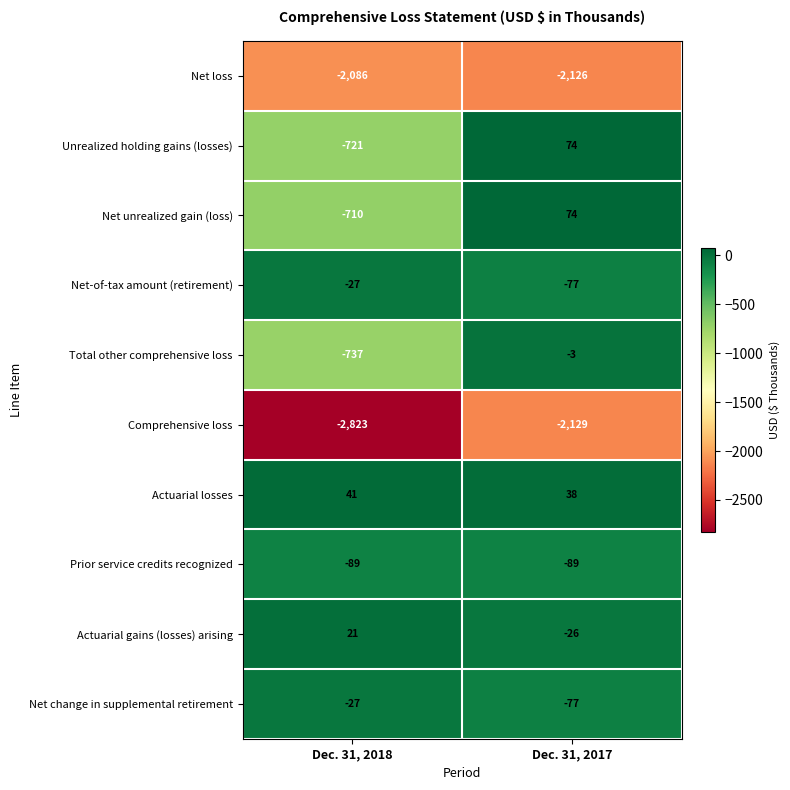

What is the total value across all series at Dec. 31, 2017?

-4341